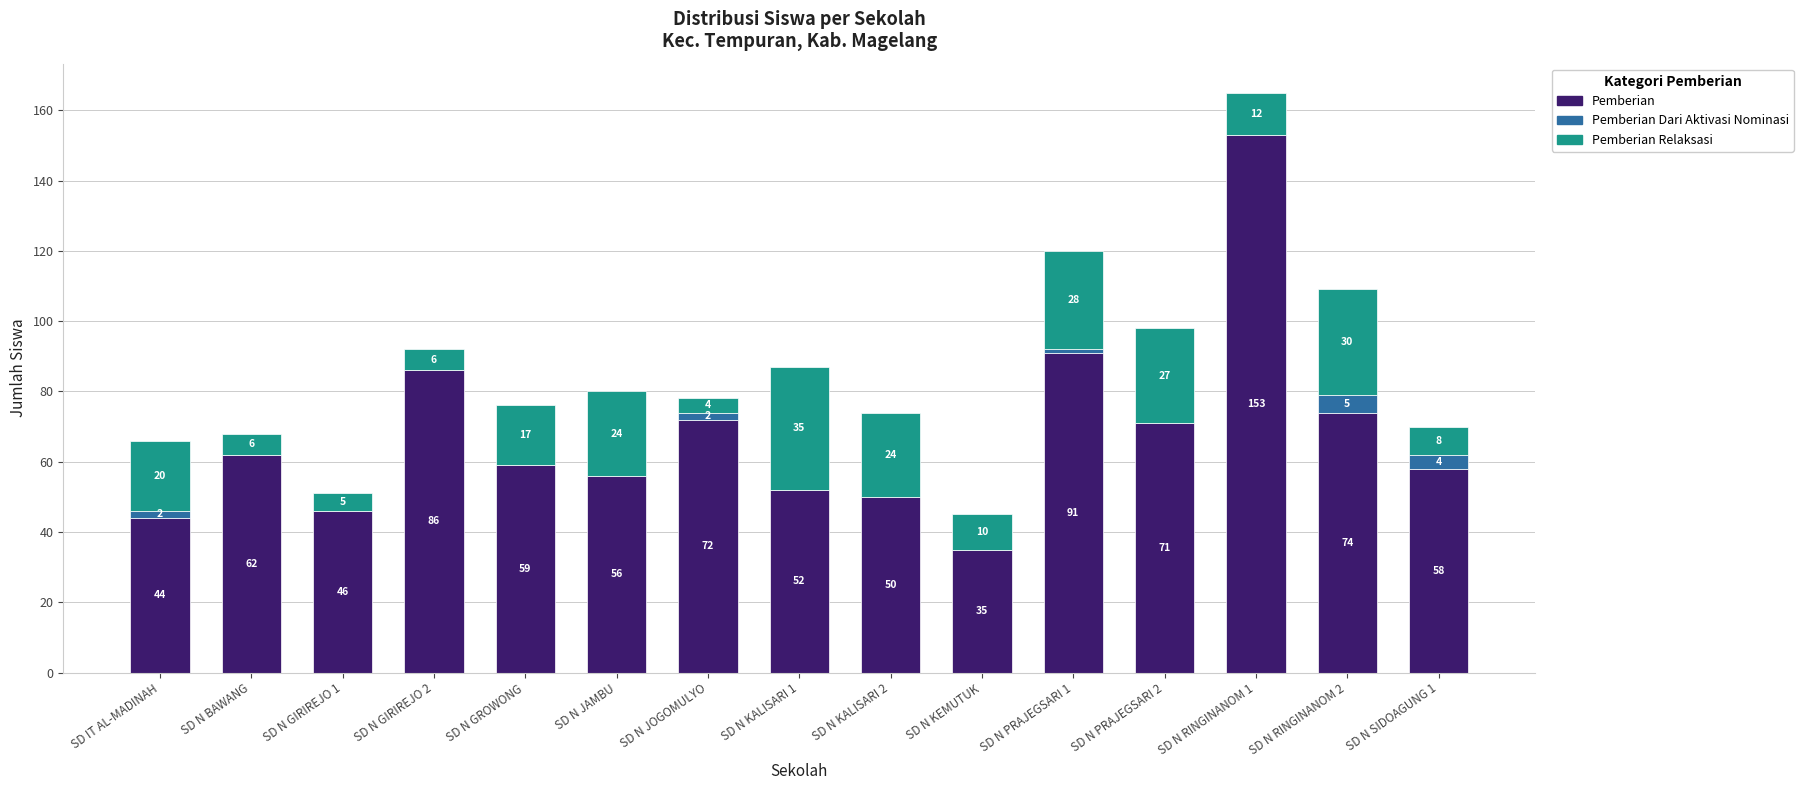

How many series are shown in this chart?

3